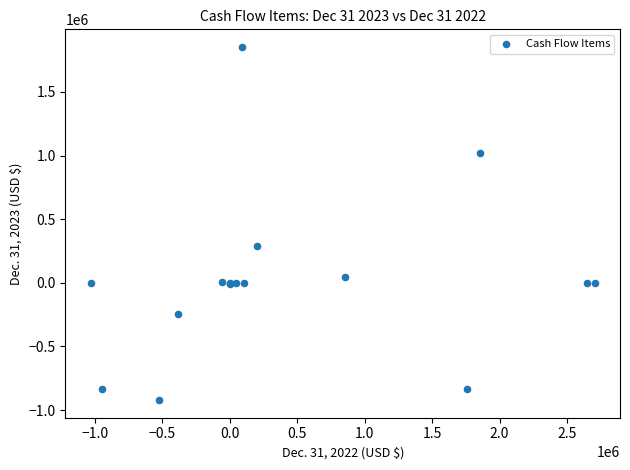

What Y value in the scatter plot is closest to 465672?

287515